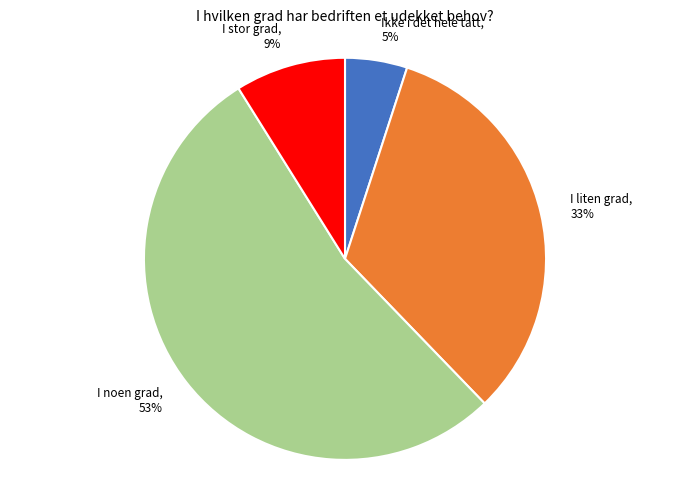

To the nearest percent, what is the difference between the largest and smallest slice percentages?

48%